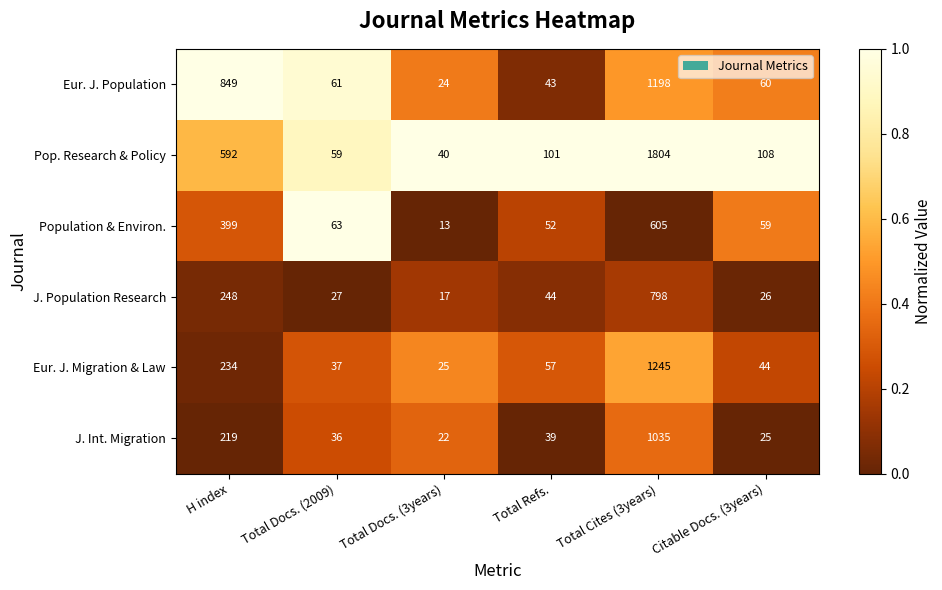

The Eur. J. Population series shows 1198 at Total Cites (3years). True or false?

True